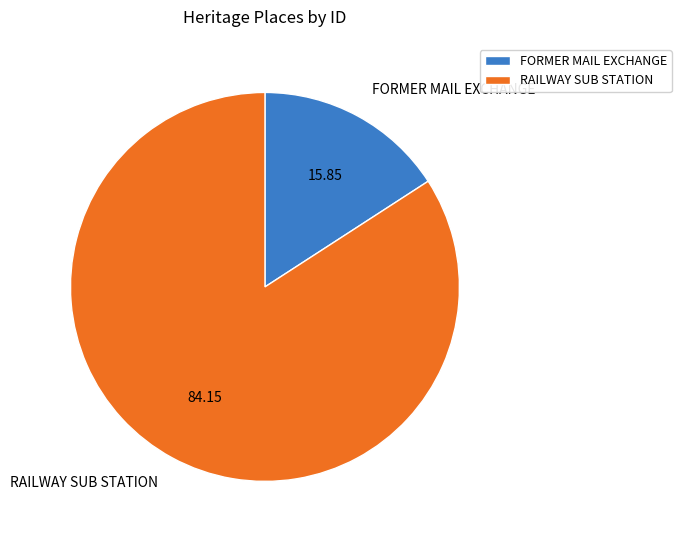

The RAILWAY SUB STATION slice represents 84% of the pie. True or false?

True